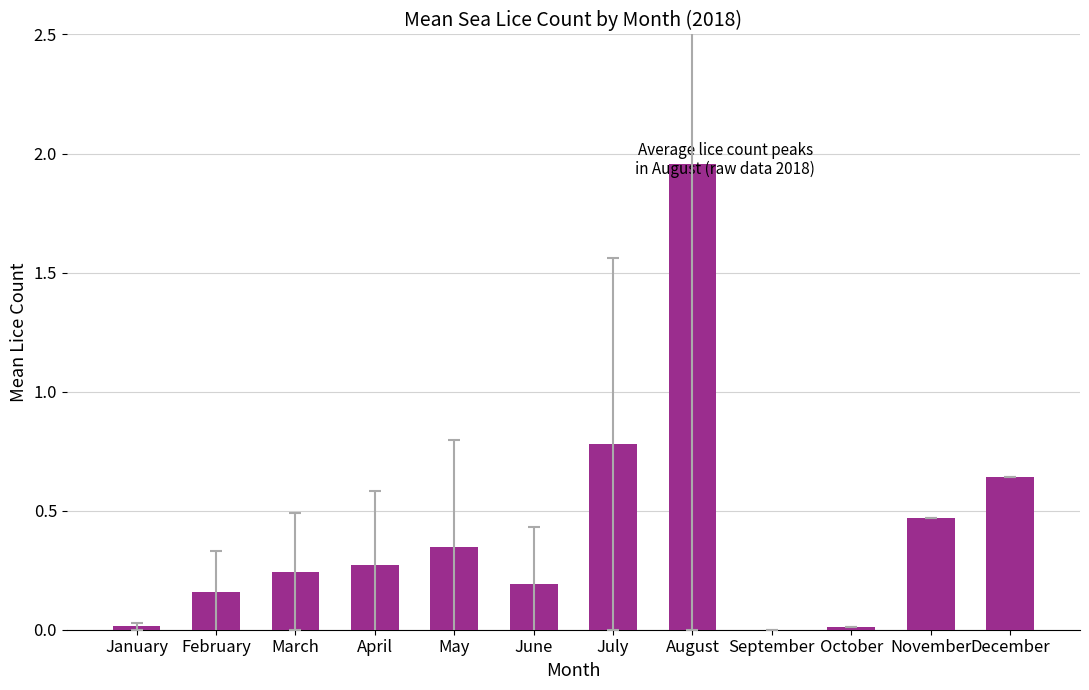

Between September and April, which is larger?

April